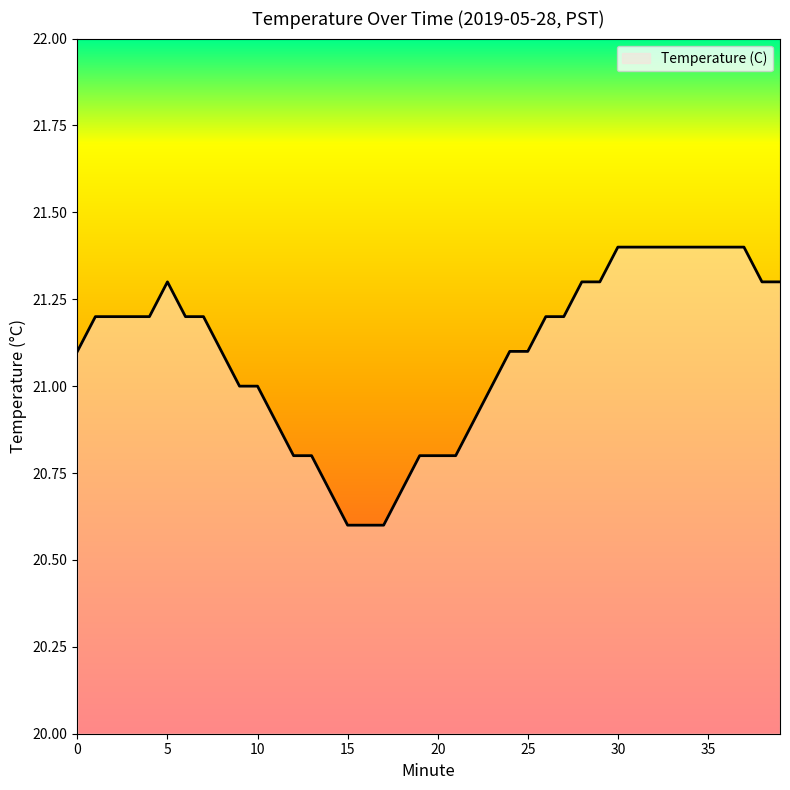

What is the difference between the maximum and minimum values?

0.8